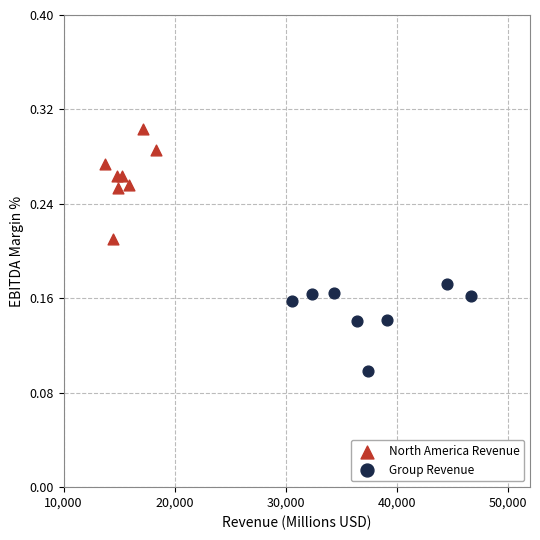

Which series has the widest spread of Y values?

North America Revenue